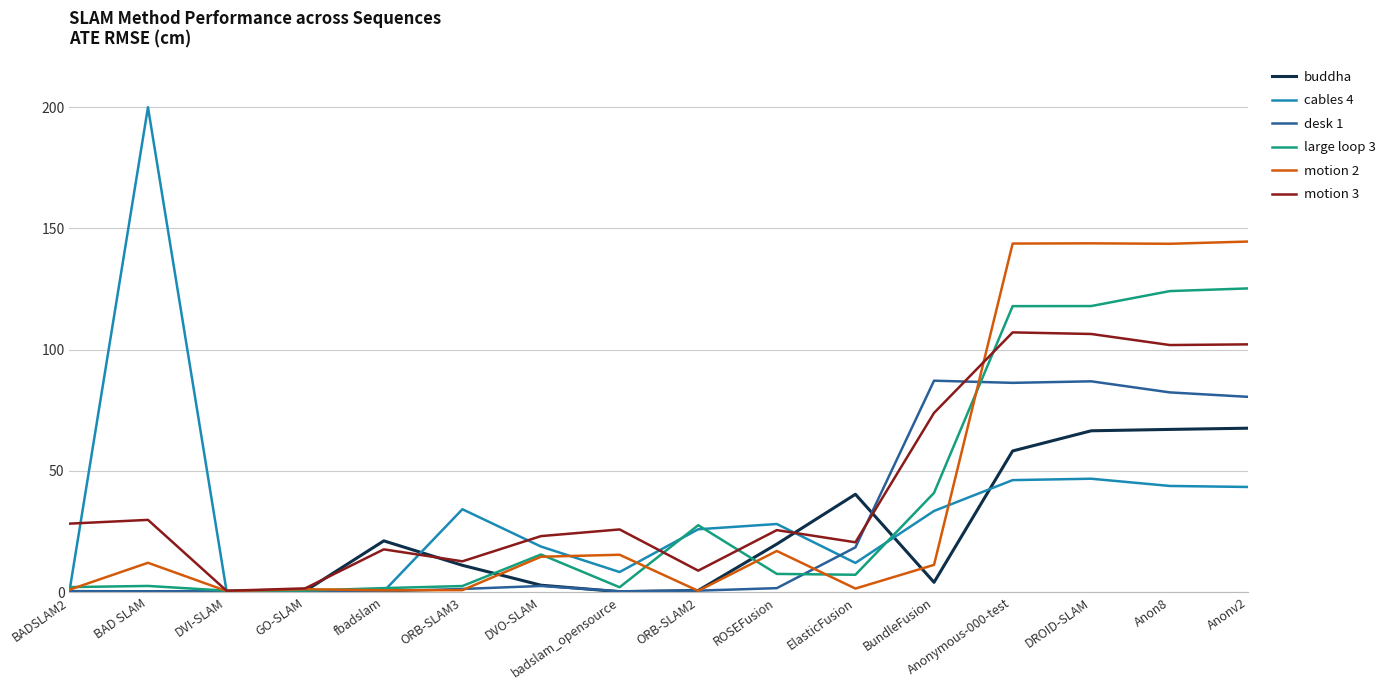

What are all the series names shown in the legend?

buddha, cables 4, desk 1, large loop 3, motion 2, motion 3